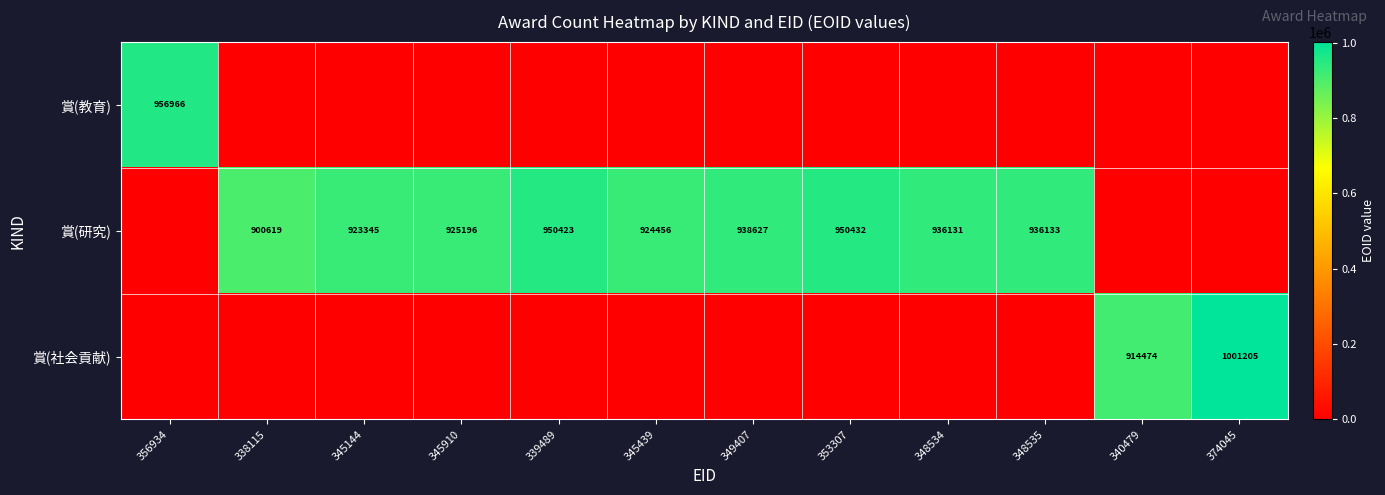

The 賞(教育) series shows 956966 at 356934. True or false?

True